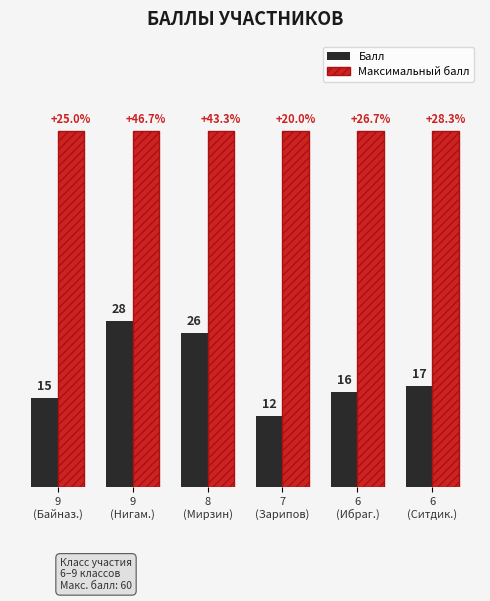

Which series has the largest range (max minus min)?

Балл